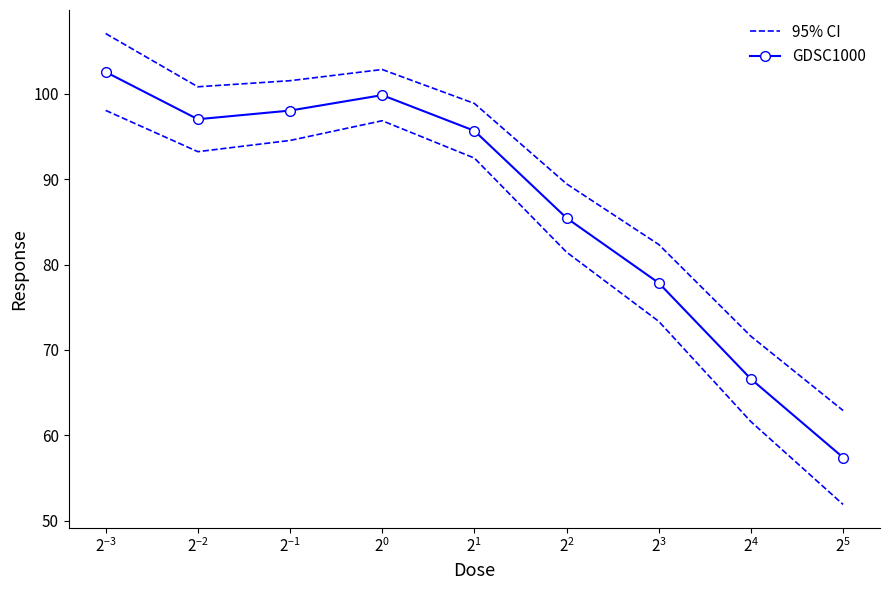

What is the minimum value shown in the chart?

57.4